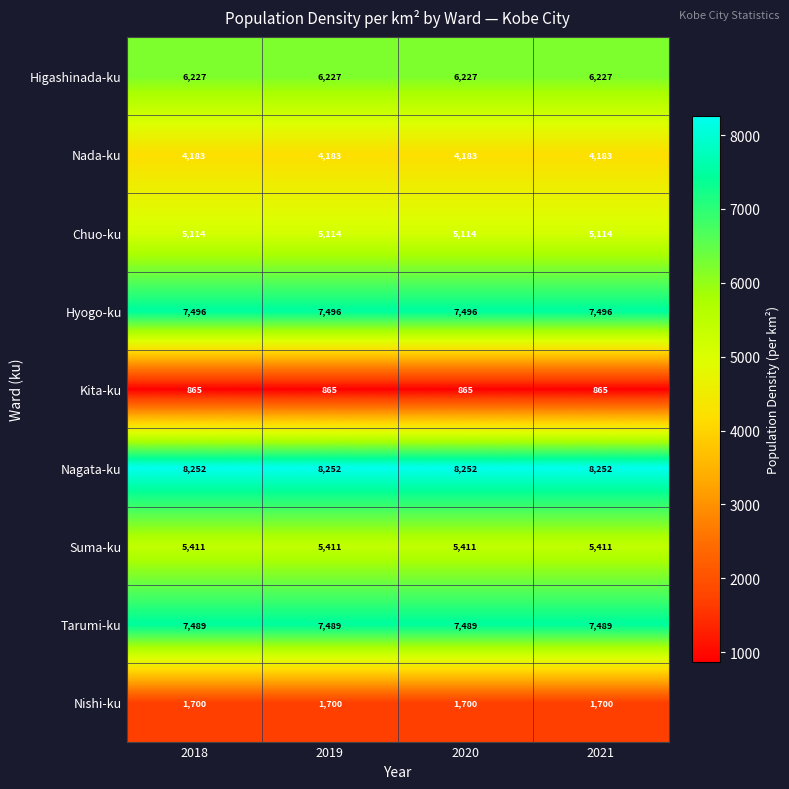

Read the Suma-ku value at 2020.

5411